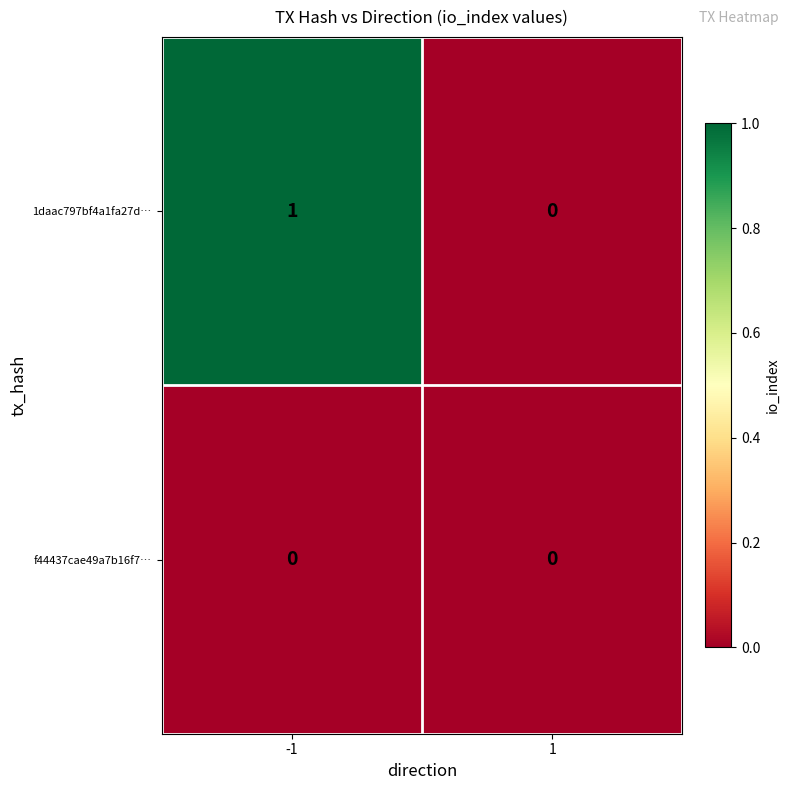

Reading right to left, extract all data points from this chart.

1daac797bf4a1fa27d…: 0	1
f44437cae49a7b16f7…: 0	0